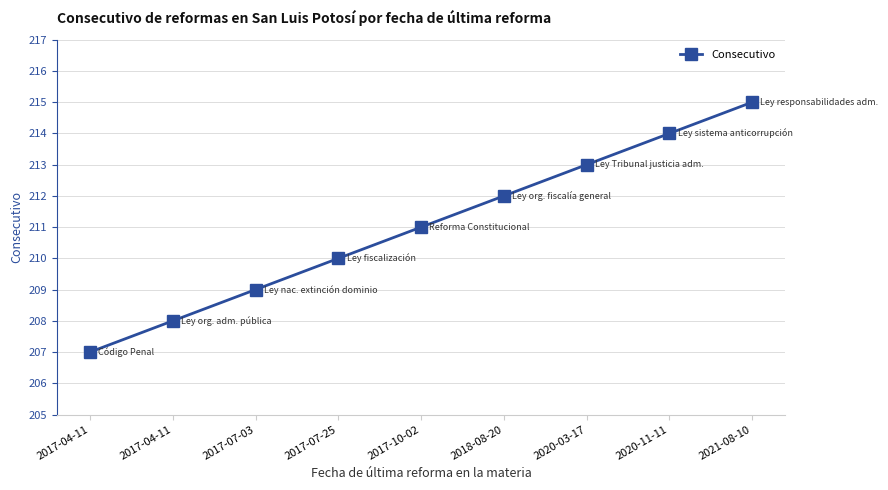

Which label corresponds to the smallest value in the chart?

2017-04-11